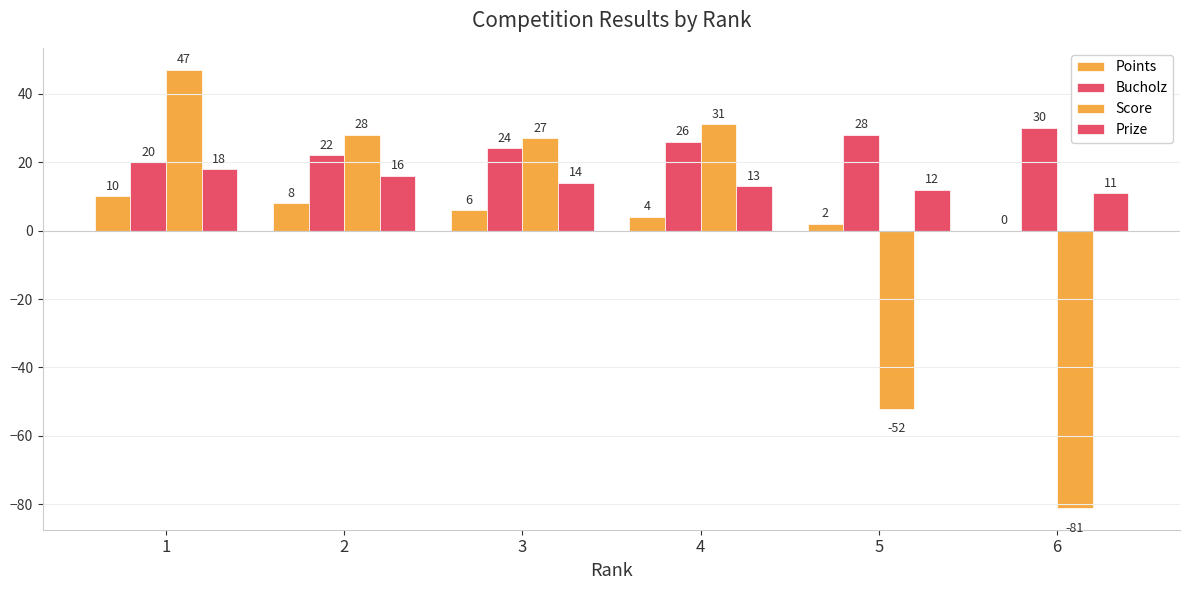

Are the bars grouped side by side (vs. stacked)?

Yes